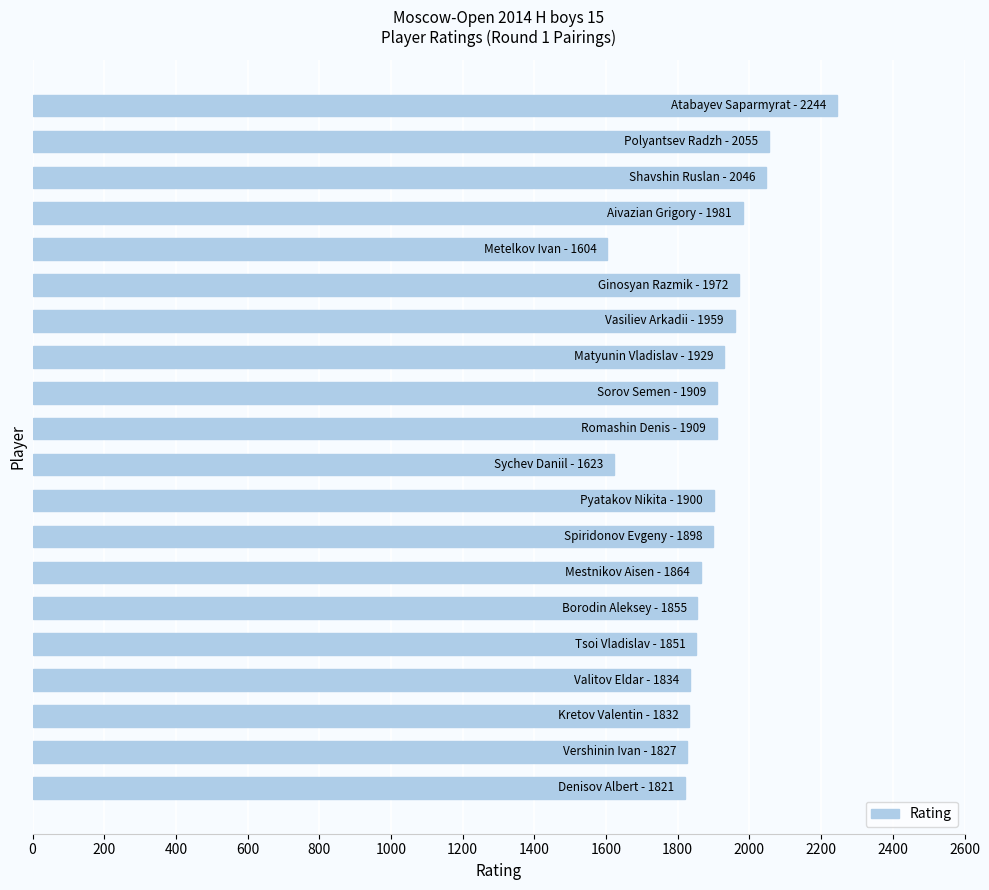

What is the minimum value shown in the chart?

1604